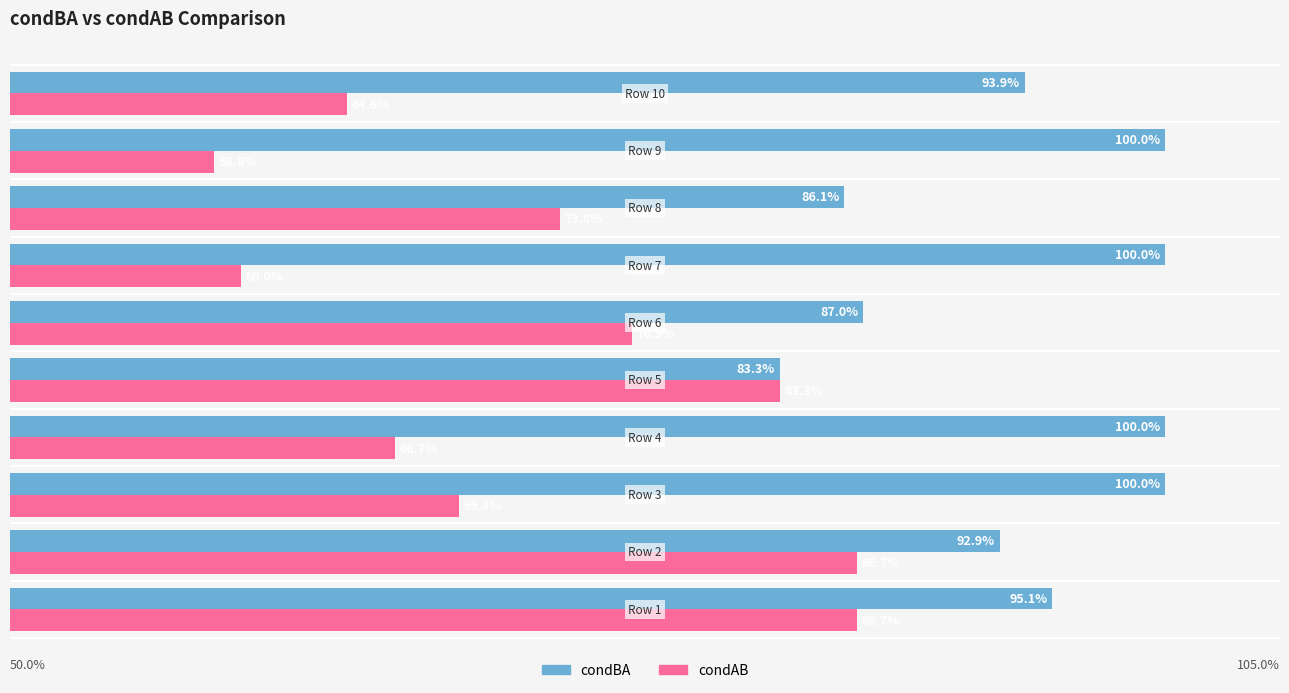

Reading right to left, extract all data points from this chart.

condBA: 0.9	1.0	0.9	1.0	0.9	0.8	1.0	1.0	0.9	1.0
condAB: 0.6	0.6	0.7	0.6	0.8	0.8	0.7	0.7	0.9	0.9